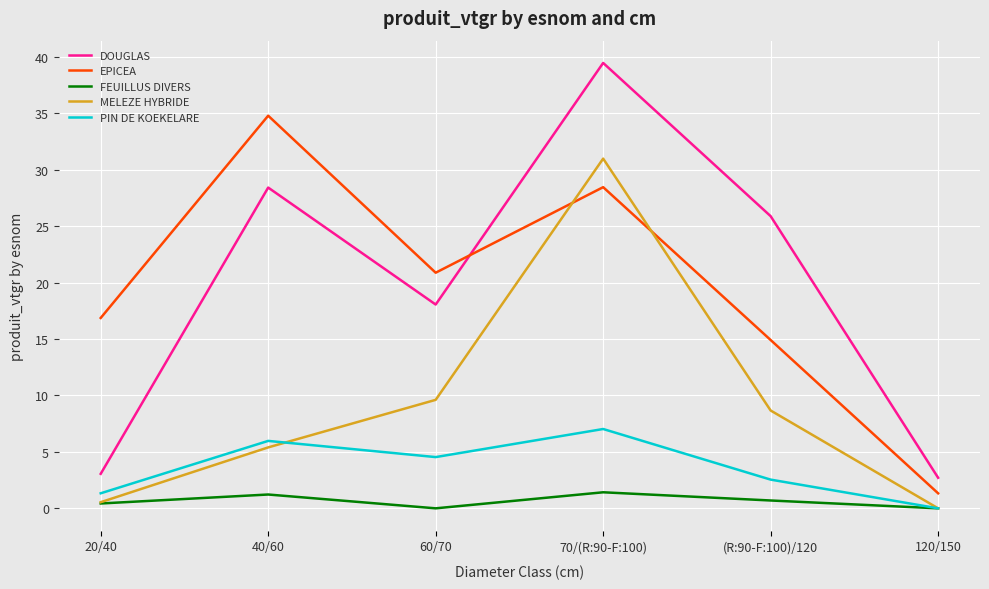

Rank the series by their maximum value, from lowest to highest.

FEUILLUS DIVERS, PIN DE KOEKELARE, MELEZE HYBRIDE, EPICEA, DOUGLAS